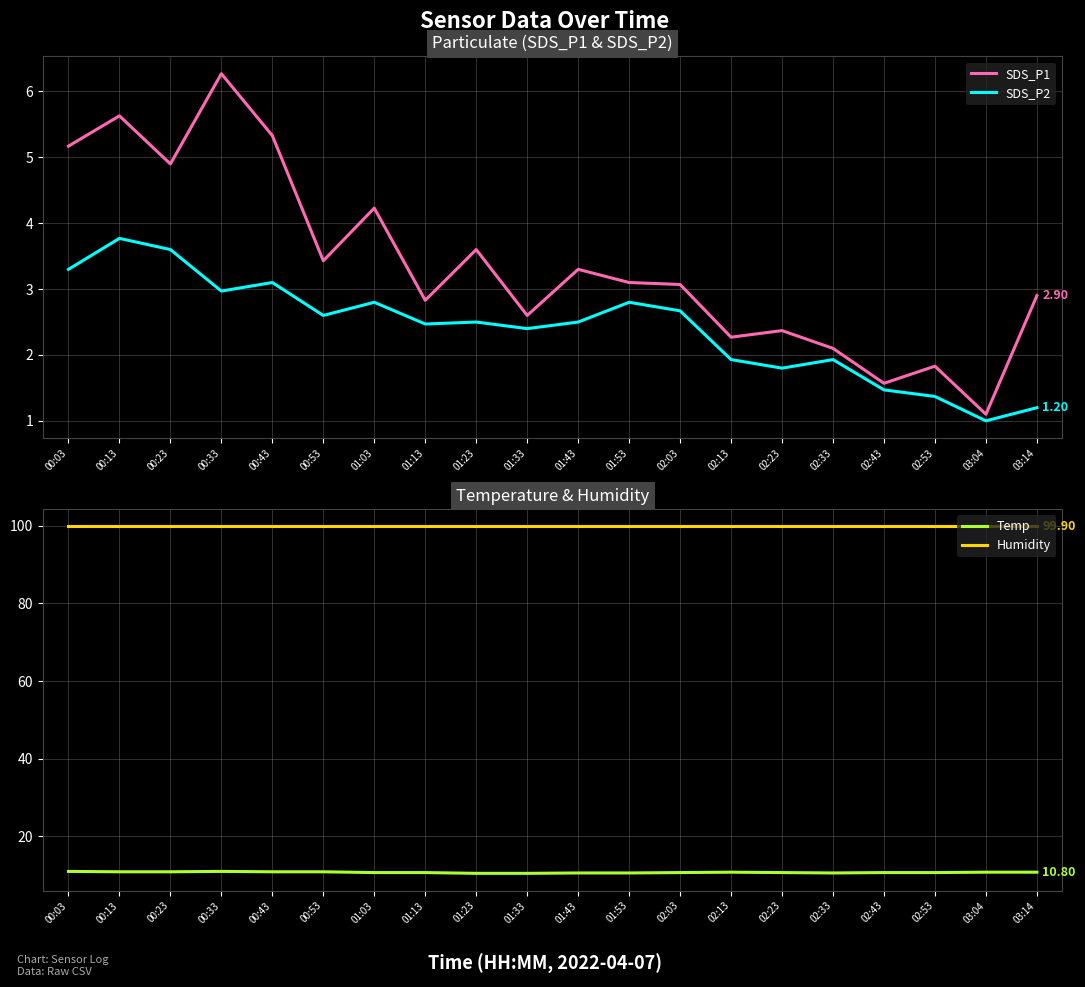

How many lines are shown in the chart?

4